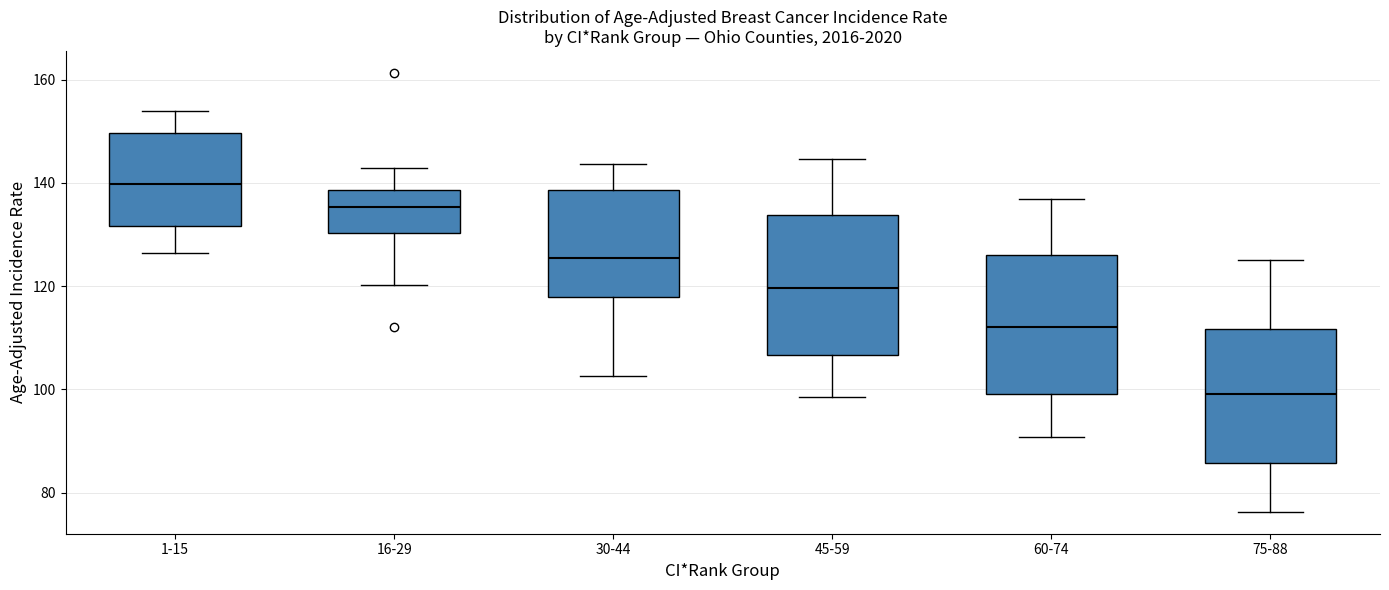

Reading left to right, transcribe this box plot: for each box, give where its median line is, the range the box spans, and where its two whiskers end, as read against the y-axis. The values are not printed on the chart, so give them approximately, as read against the axis.

1-15: median 140, box 132 to 150, whiskers 126 to 154
16-29: median 136, box 130 to 138, whiskers 120 to 142
30-44: median 126, box 118 to 138, whiskers 102 to 144
45-59: median 120, box 106 to 134, whiskers 98 to 144
60-74: median 112, box 100 to 126, whiskers 90 to 136
75-88: median 100, box 86 to 112, whiskers 76 to 126